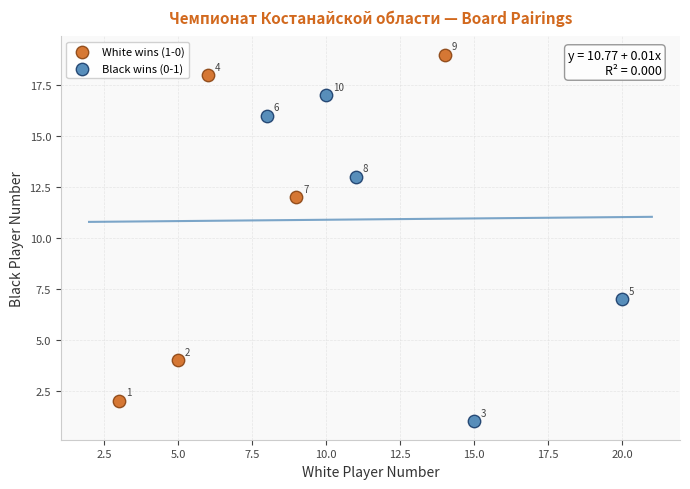

Which series contains the lowest Y value?

Black wins (0-1)